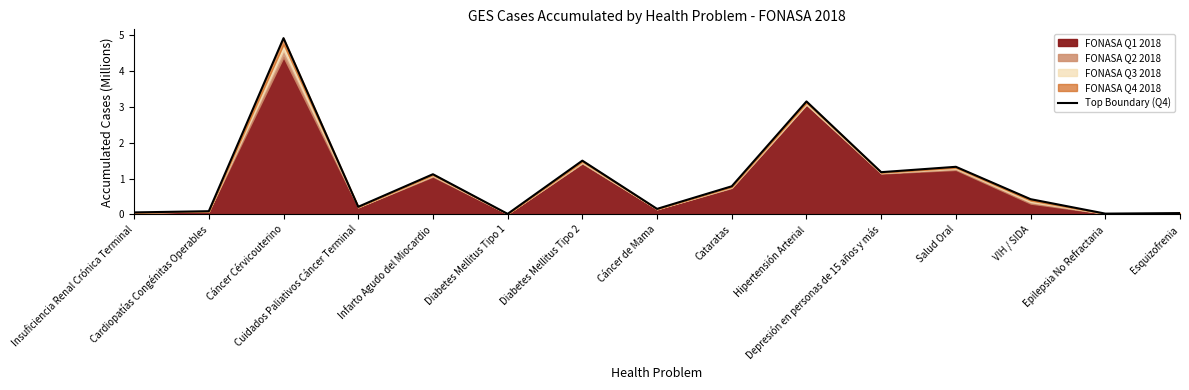

Is it true that the value at Diabetes Mellitus Tipo 1 is 0.0?

True